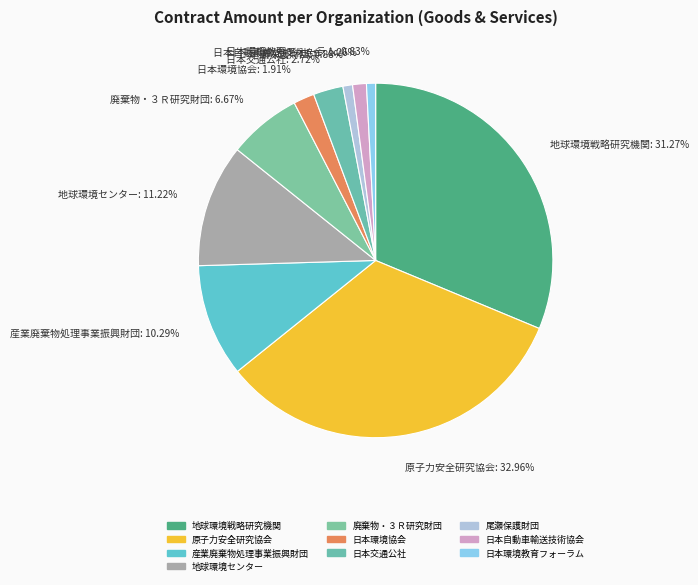

How many segments does this pie chart have?

10